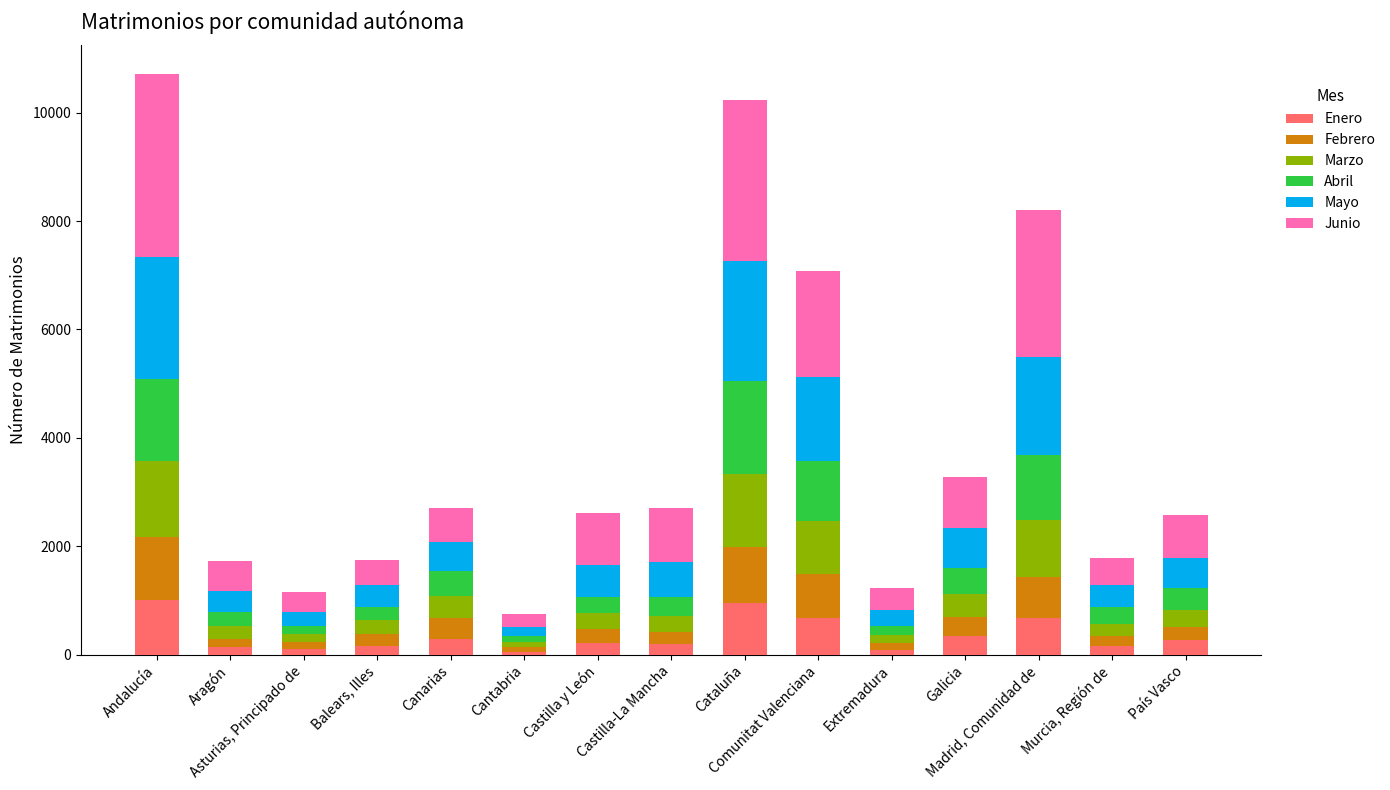

How many data points does each series have?

15